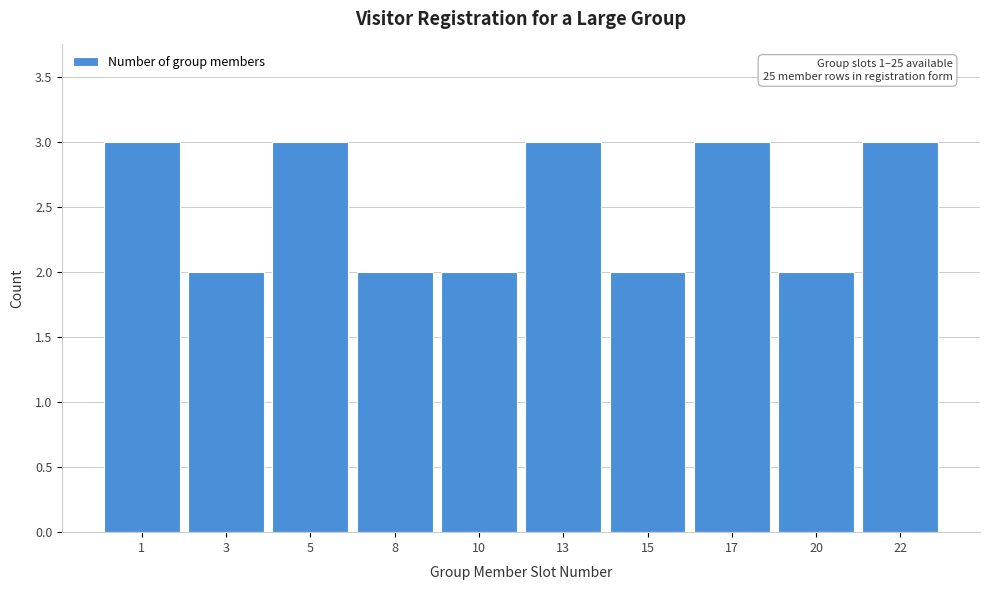

Reading right to left, transcribe all the data shown in this chart.

3	2	3	2	3	2	2	3	2	3